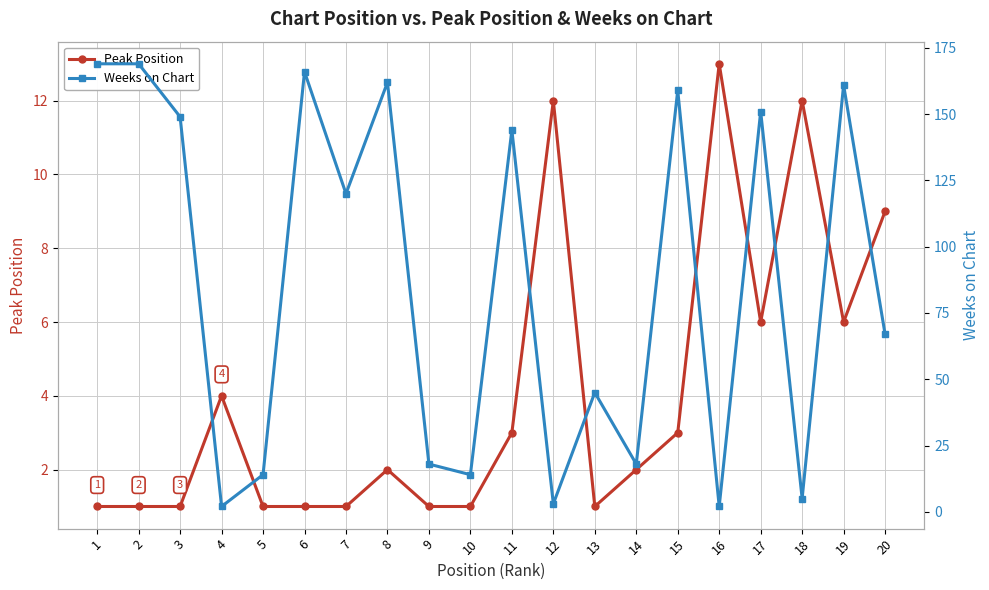

What are all the series names shown in the legend?

Peak Position, Weeks on Chart